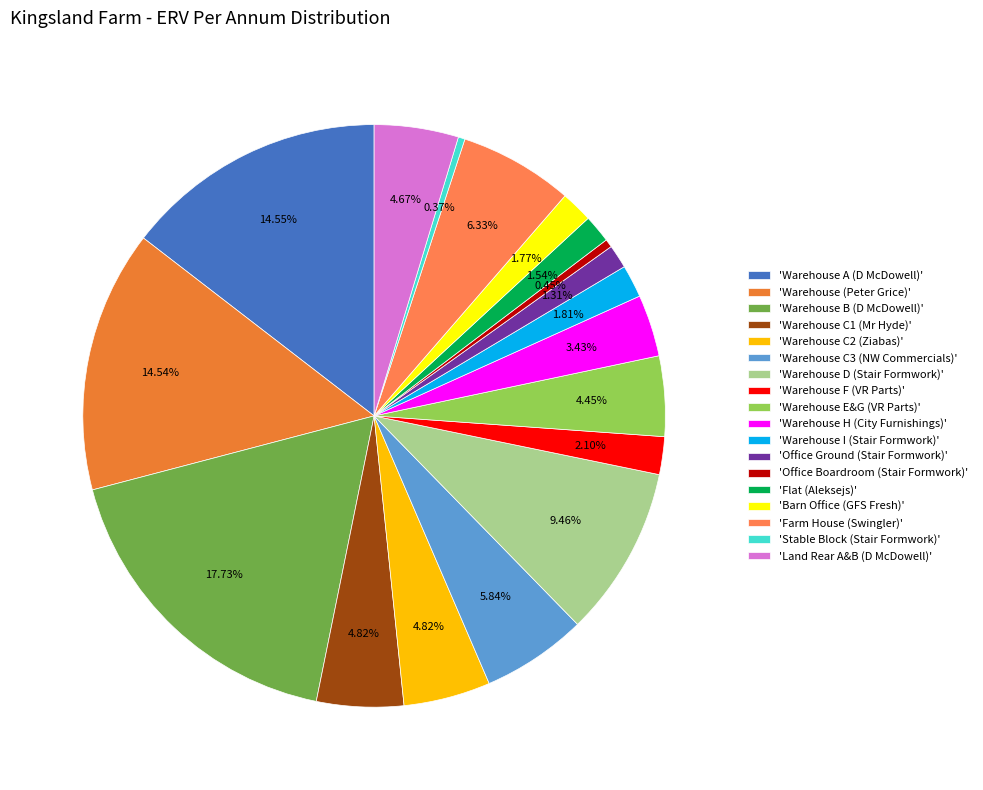

Count the number of slices in the pie.

18